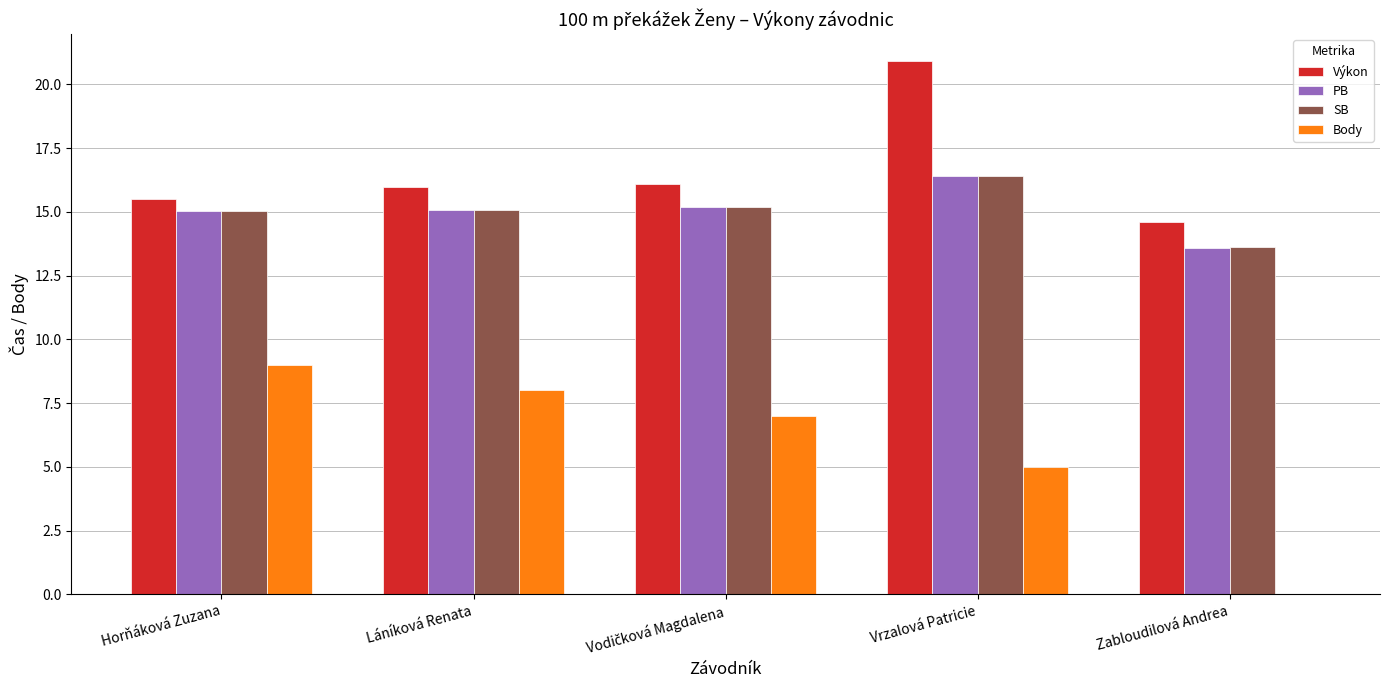

Reading right to left, list all the values displayed in this chart.

Výkon: 14.6	20.9	16.1	16.0	15.5
PB: 13.6	16.4	15.2	15.1	15.1
SB: 13.6	16.4	15.2	15.1	15.1
Body: 0.0	5.0	7.0	8.0	9.0